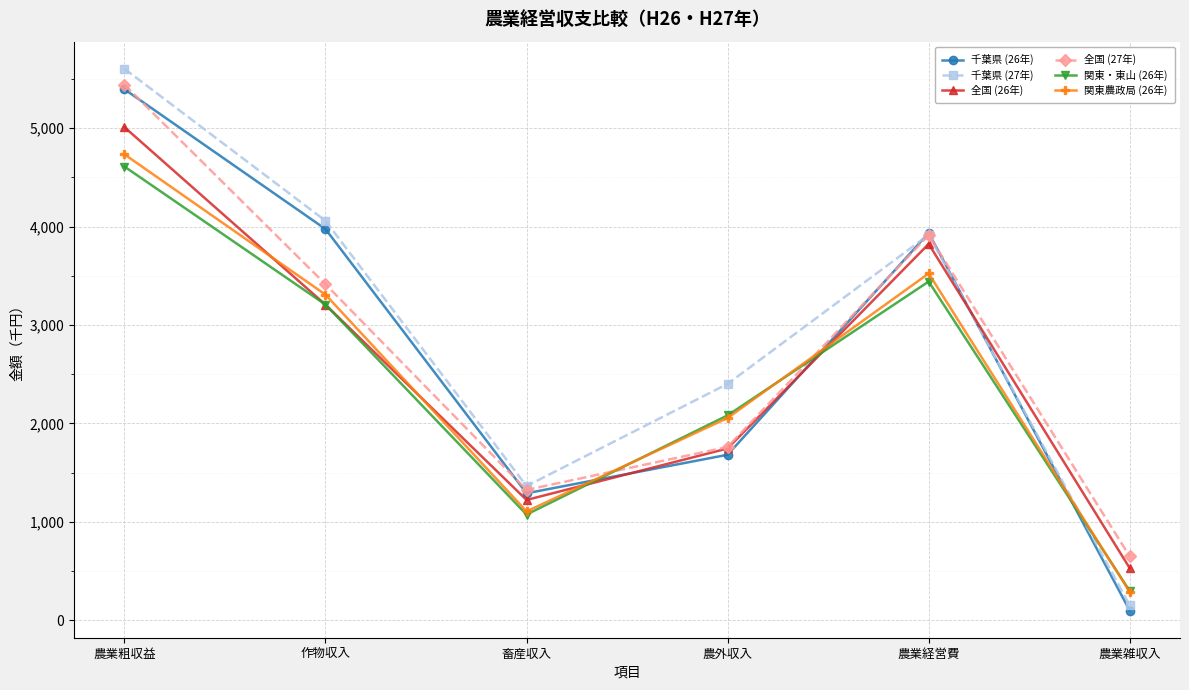

Read the 全国 (26年) value at 農業雑収入.

530